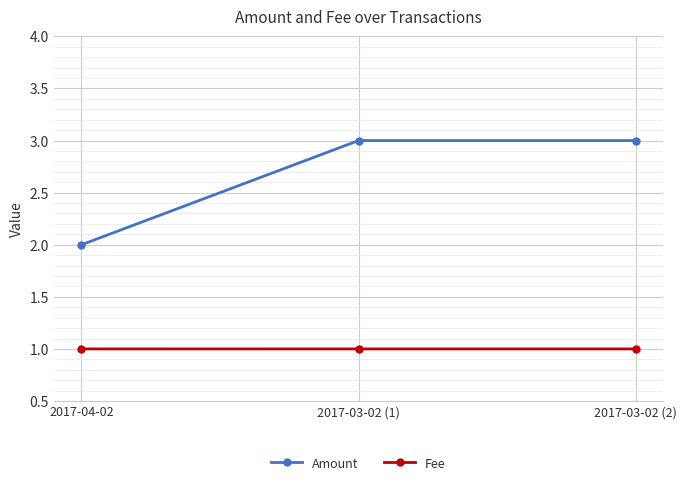

What are all the series names shown in the legend?

Amount, Fee